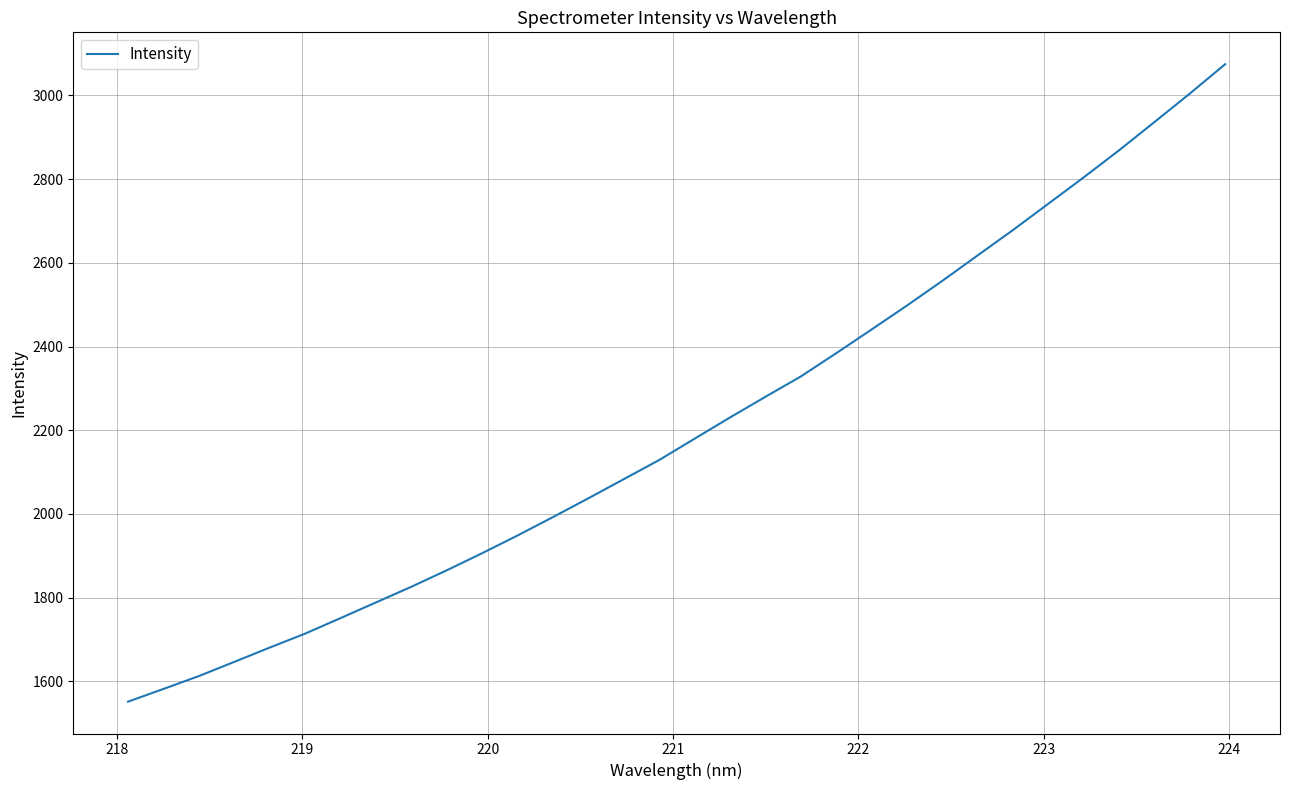

Does the chart display data point markers on the line(s)?

No